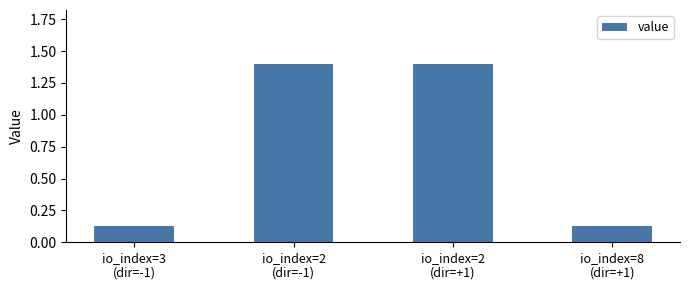

What is the average value?

0.8